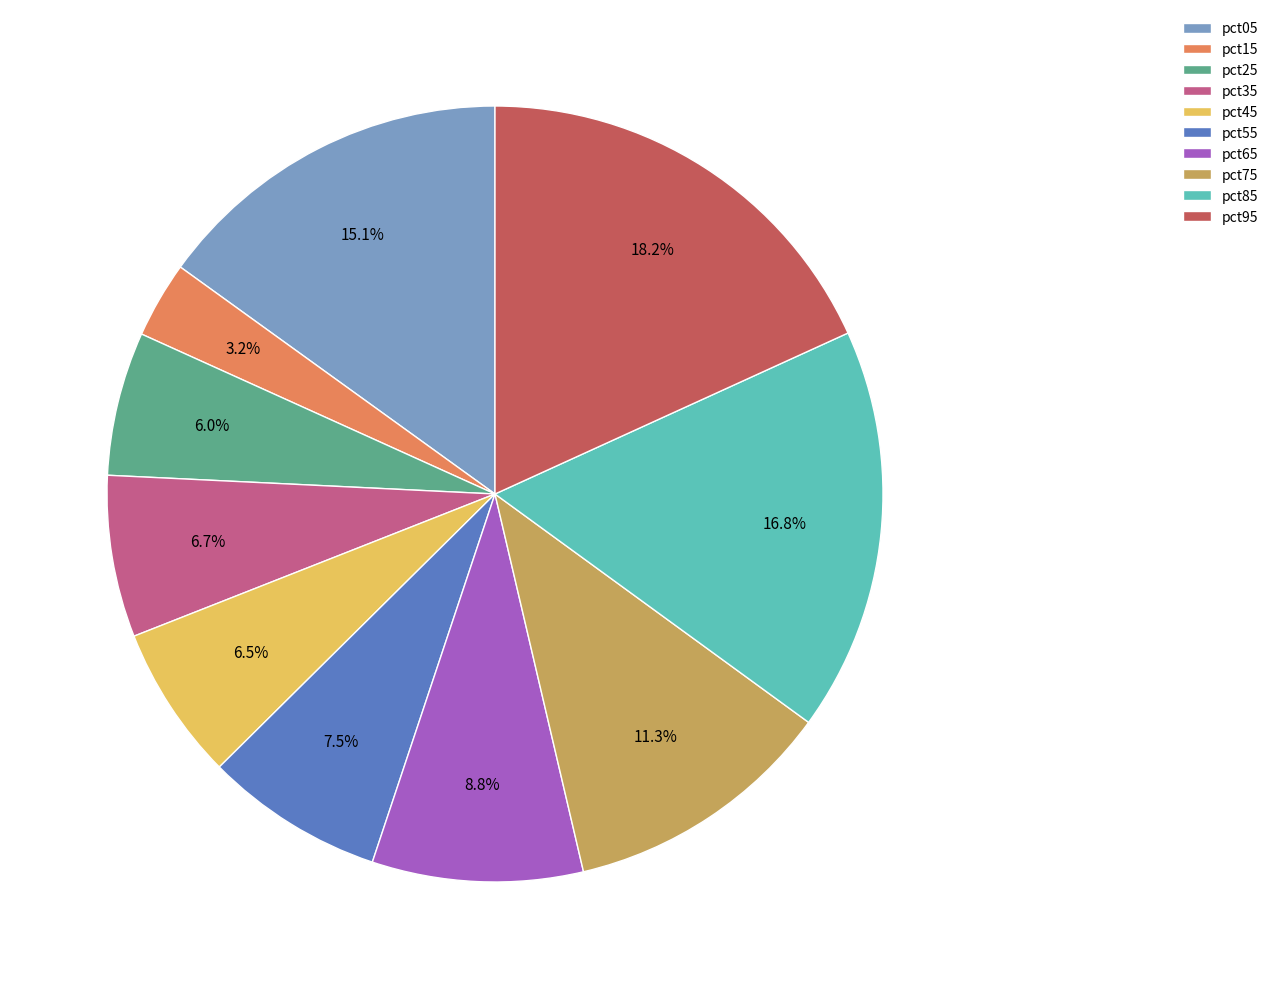

Is the sum of pct25 and pct15 greater than half?

No